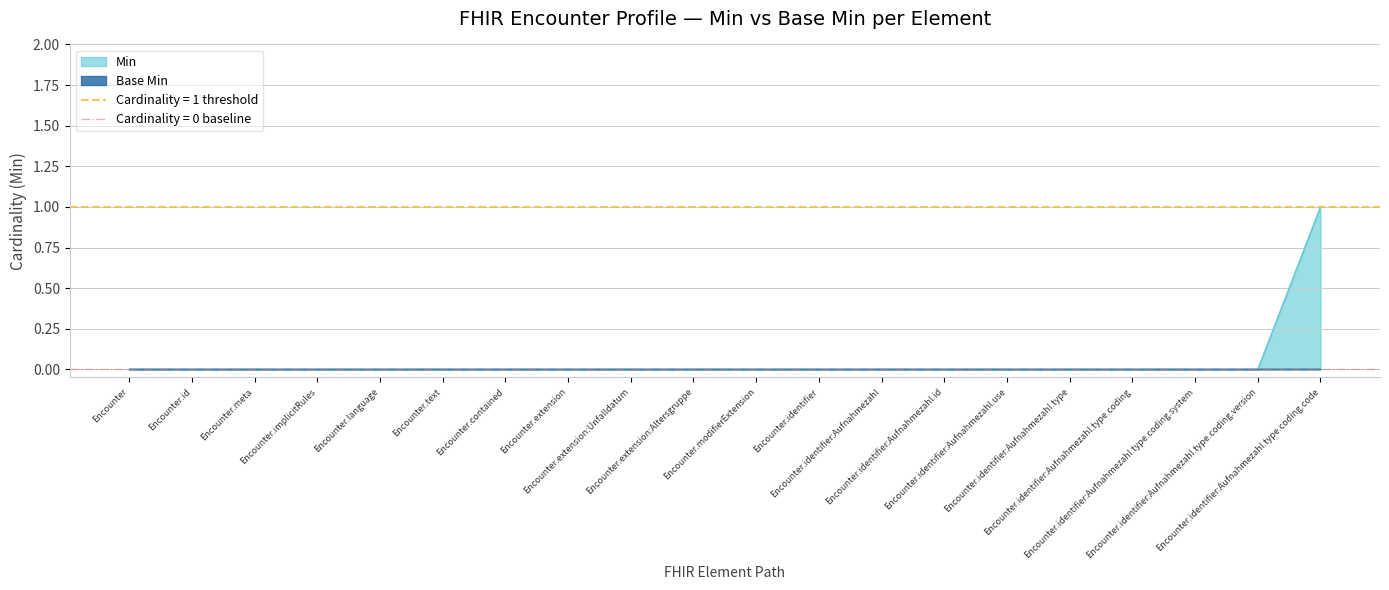

How many data points does each series have?

20